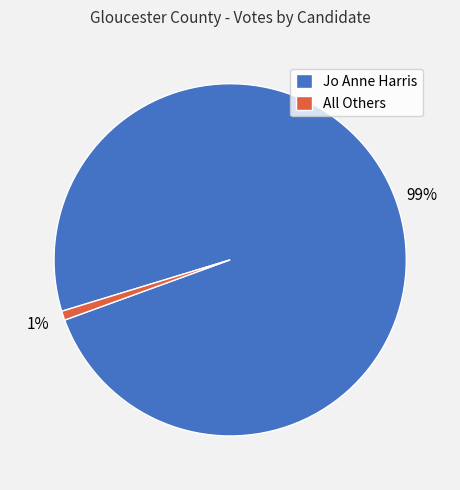

To the nearest percent, what is the difference between the Jo Anne Harris and All Others slice percentages?

98%